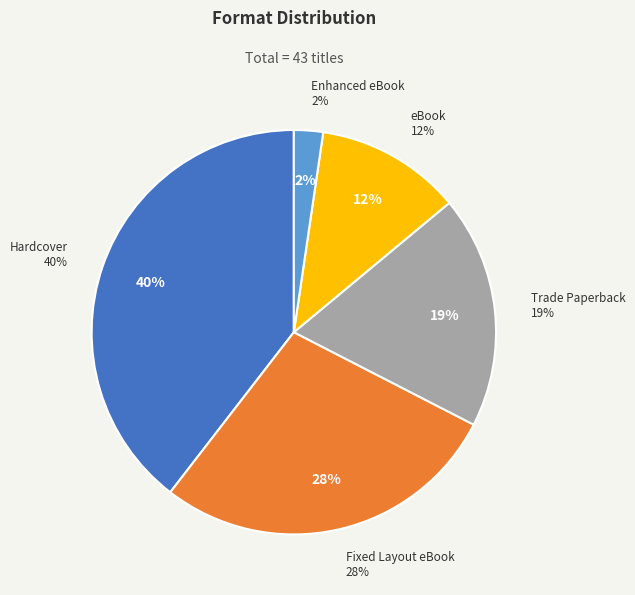

Rank the categories by value from highest to lowest.

Hardcover, Fixed Layout eBook, Trade Paperback, eBook, Enhanced eBook